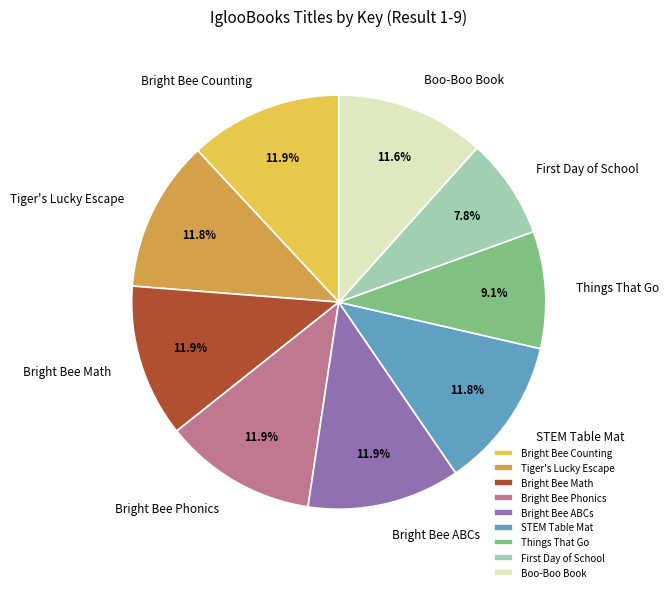

Is there any slice that represents more than half of the pie?

No